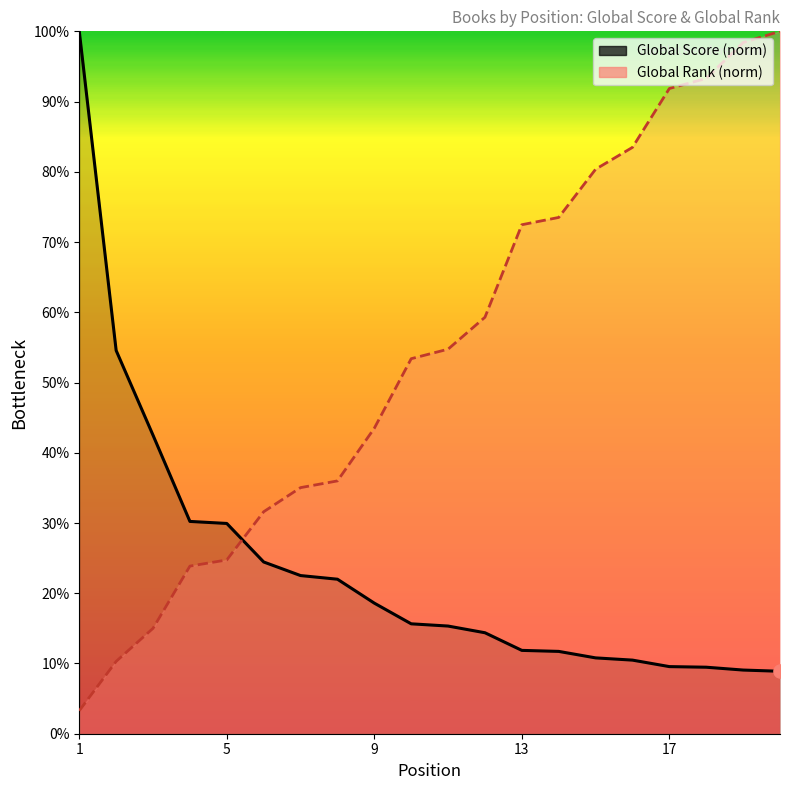

Which series reaches the minimum Y coordinate?

Global Rank